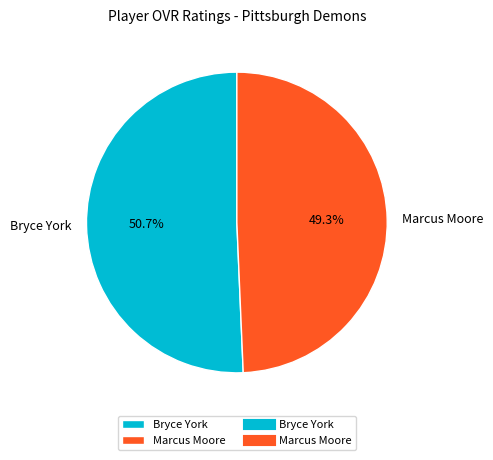

What is the largest slice in the pie chart?

Bryce York